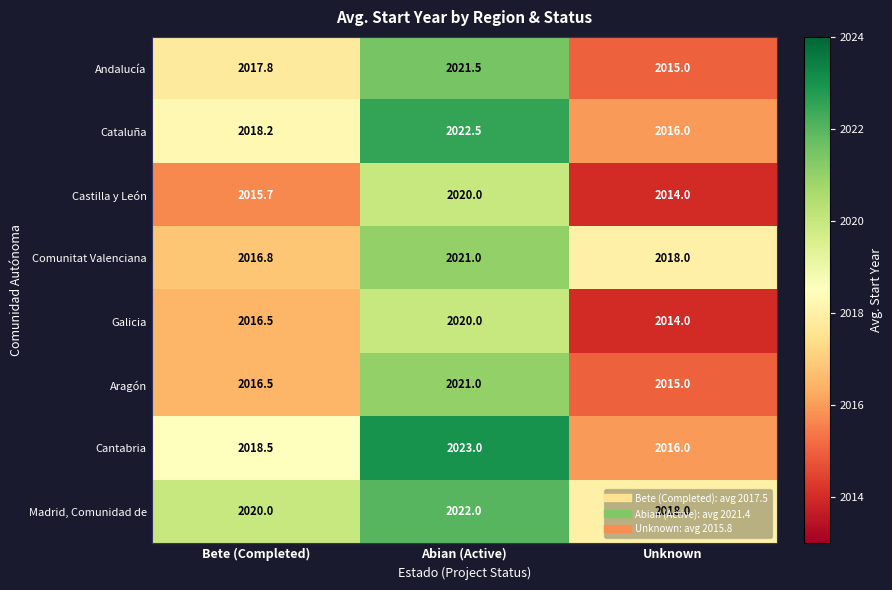

What is the sum of all Galicia values?

6050.5